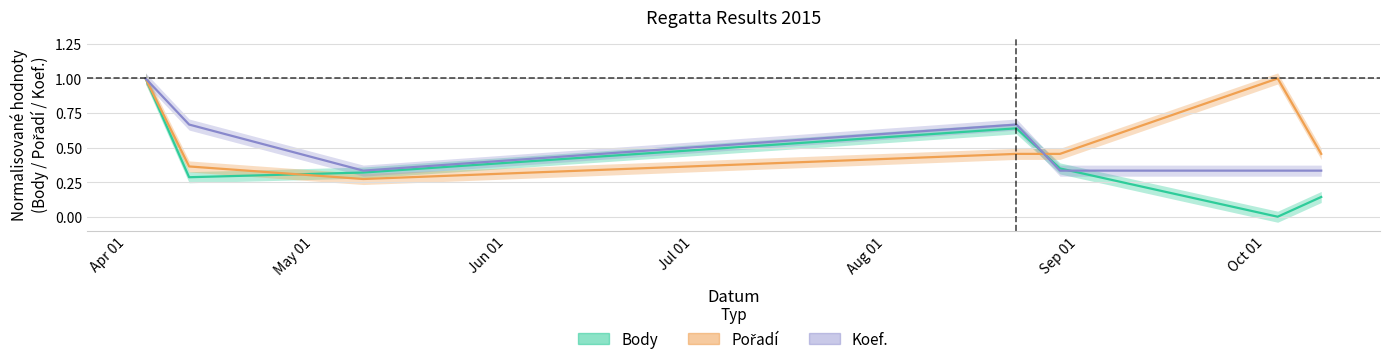

What position from the right is 2015-08-29?

3